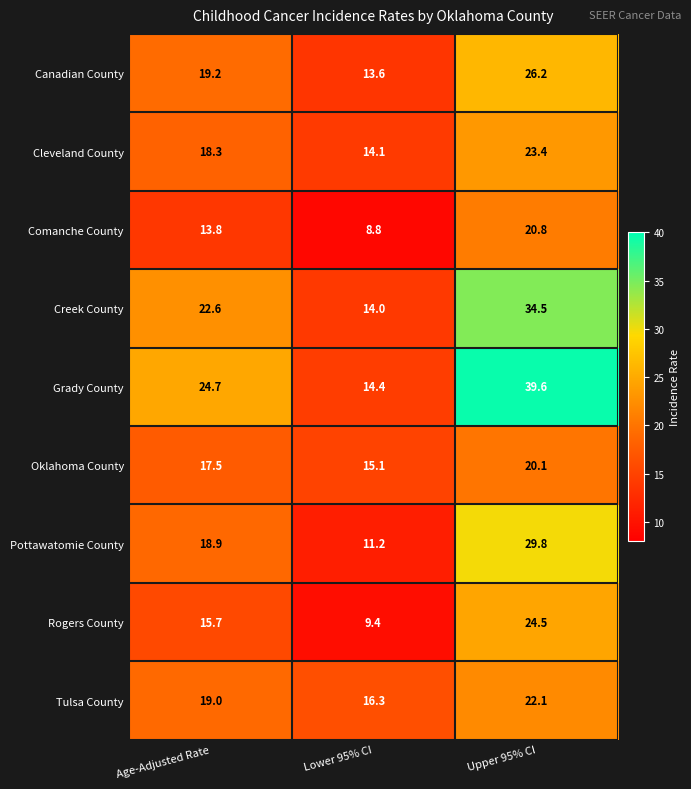

Rank the series by their maximum value, from lowest to highest.

Oklahoma County, Comanche County, Tulsa County, Cleveland County, Rogers County, Canadian County, Pottawatomie County, Creek County, Grady County